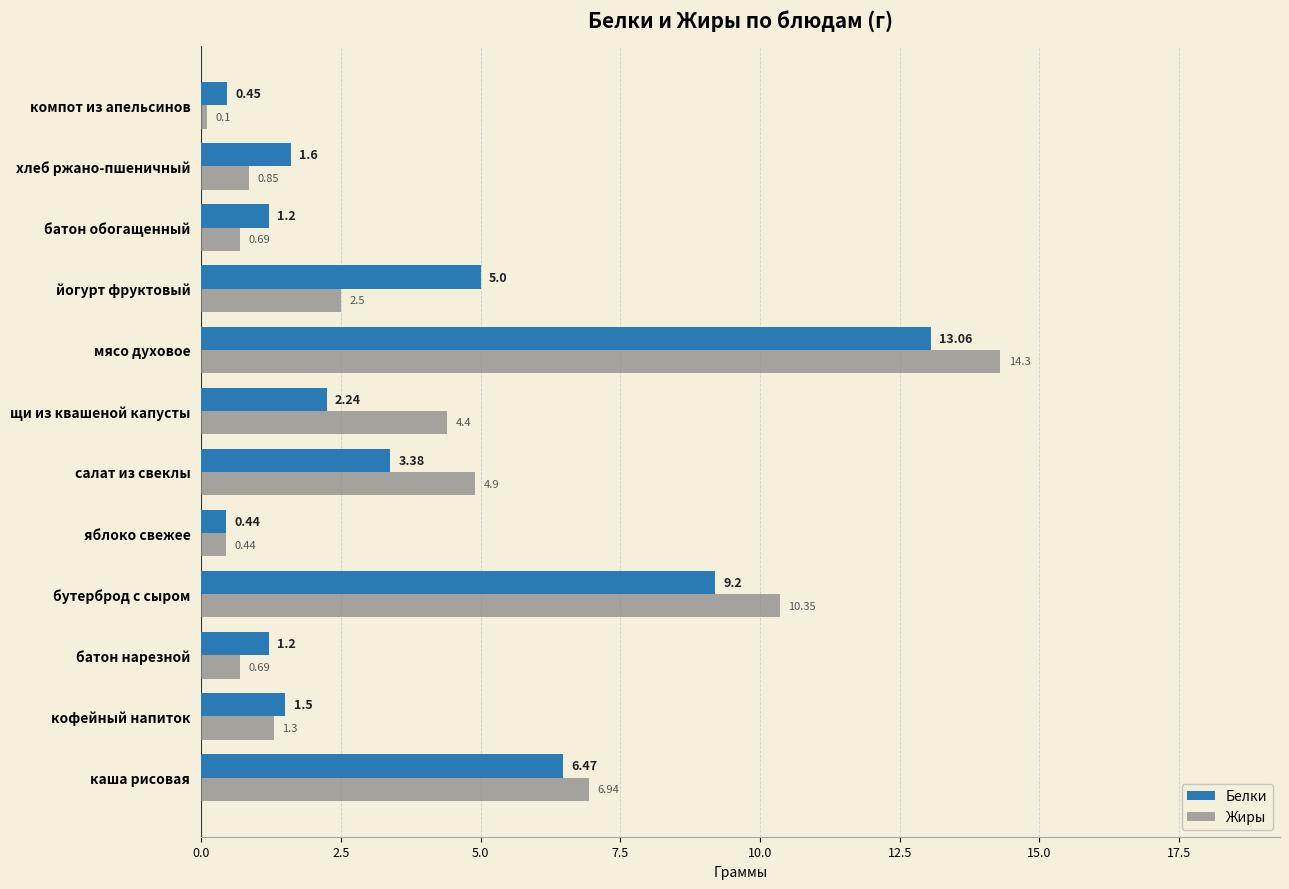

Which series has the largest total across all categories?

Жиры